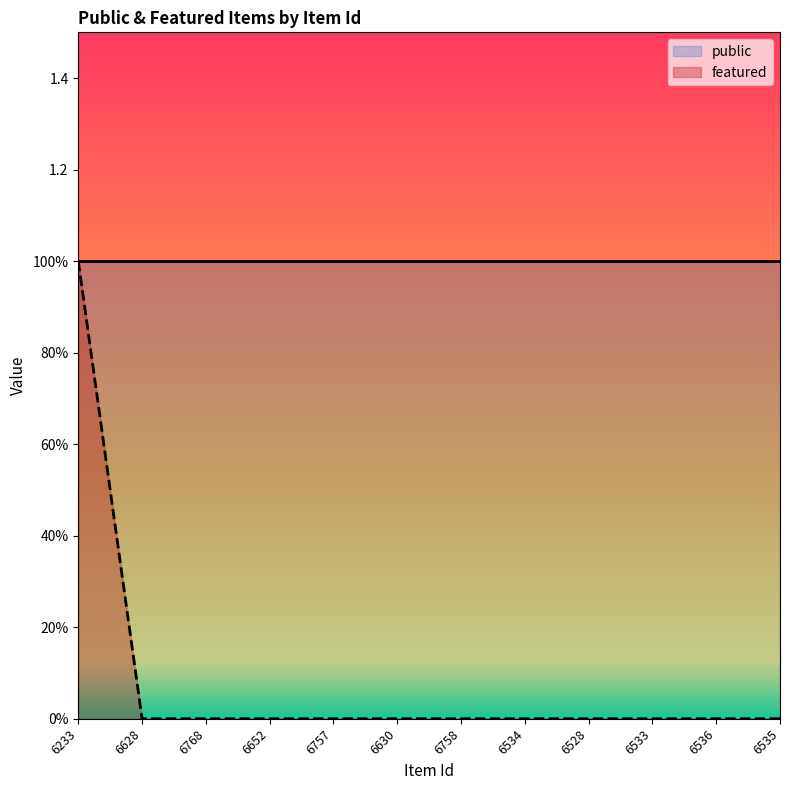

Reading left to right, list all the values displayed in this chart.

1	0	0	0	0	0	0	0	0	0	0	0